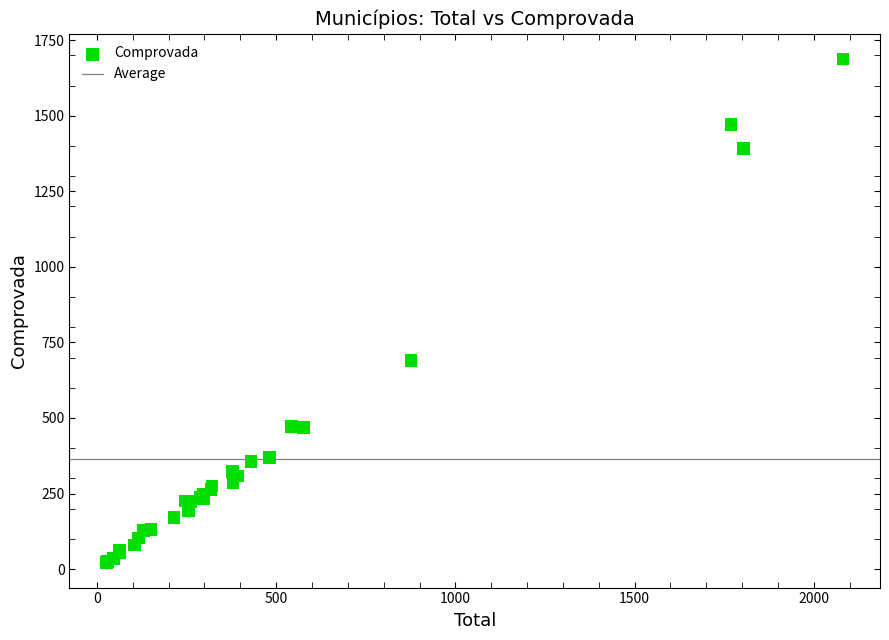

What Y value in the scatter plot is closest to 855?

690